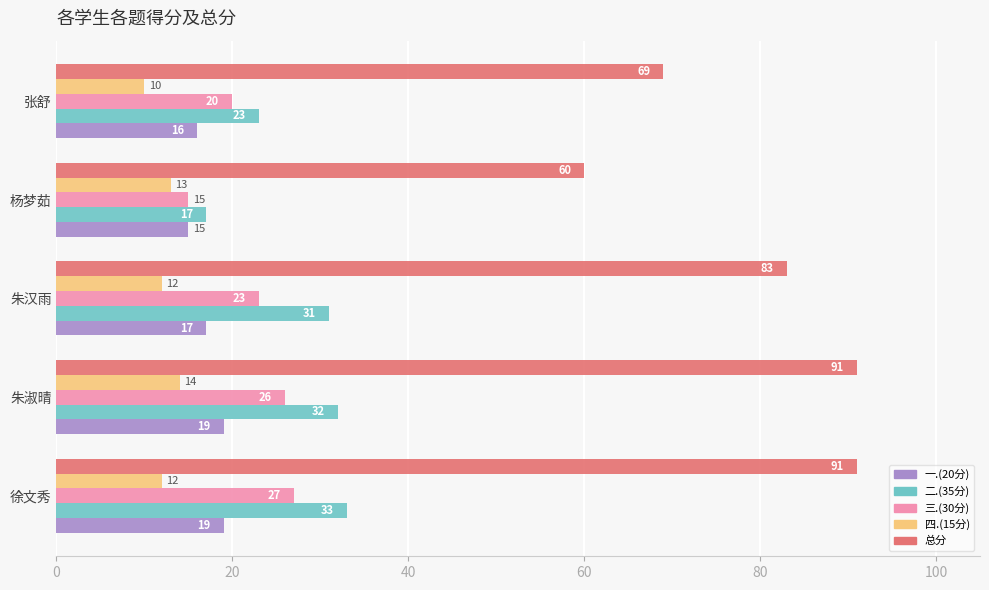

The value of 四.(15分) at 朱汉雨 is 4. True or false?

False